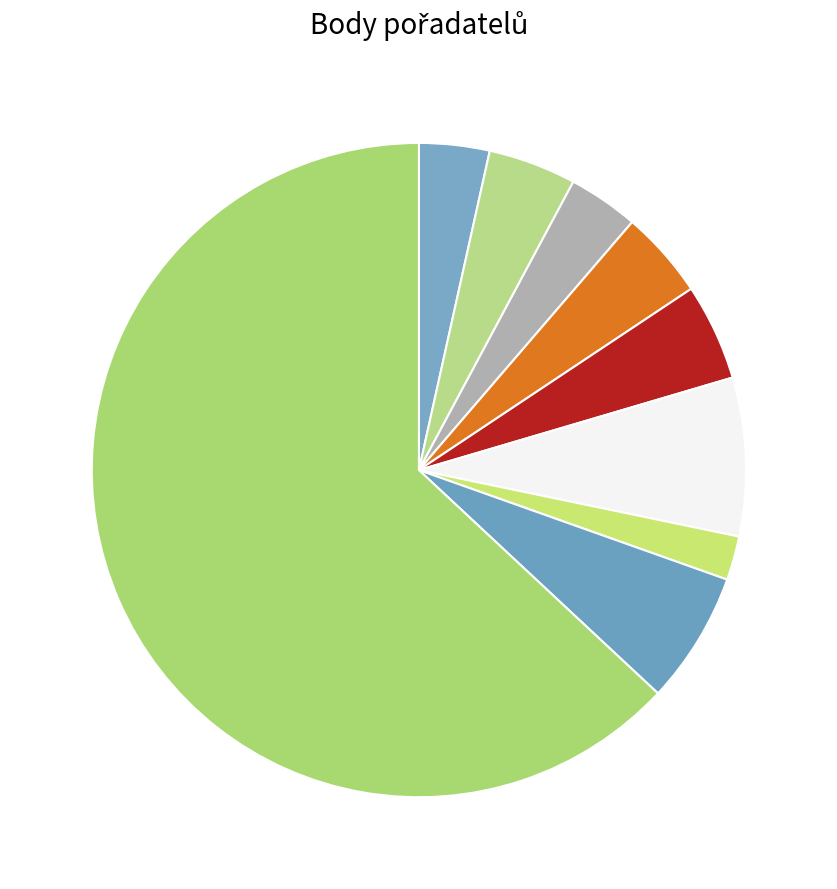

How many slices are in this pie chart?

9